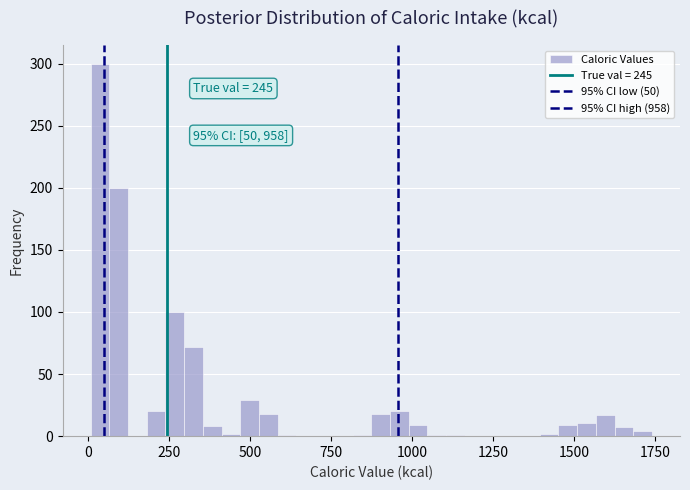

Around what value on the x-axis is the tallest bar? Give the approximate position of its centre, as read against the axis.

50